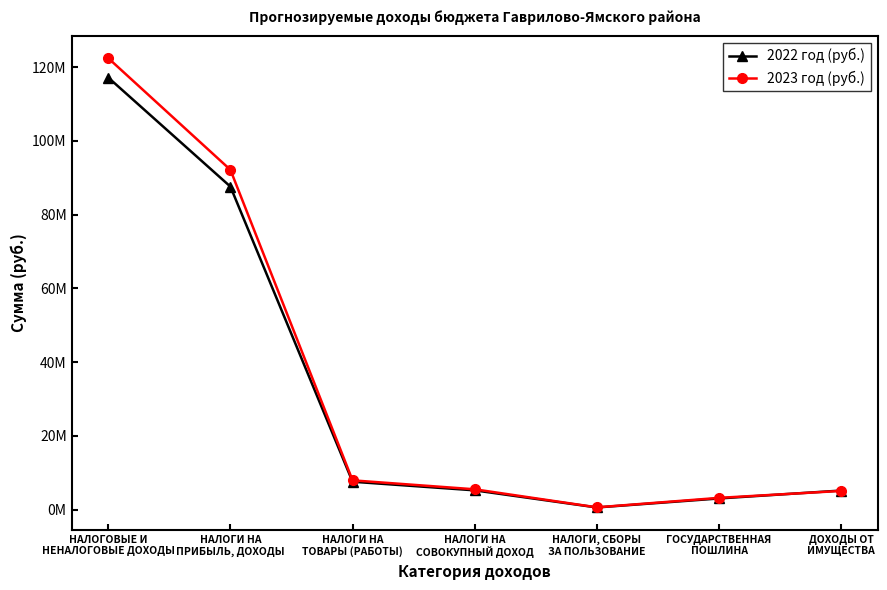

Is the value of 2023 год (руб.) at ГОСУДАРСТВЕННАЯ
ПОШЛИНА greater than the value of 2022 год (руб.) at ГОСУДАРСТВЕННАЯ
ПОШЛИНА?

Yes